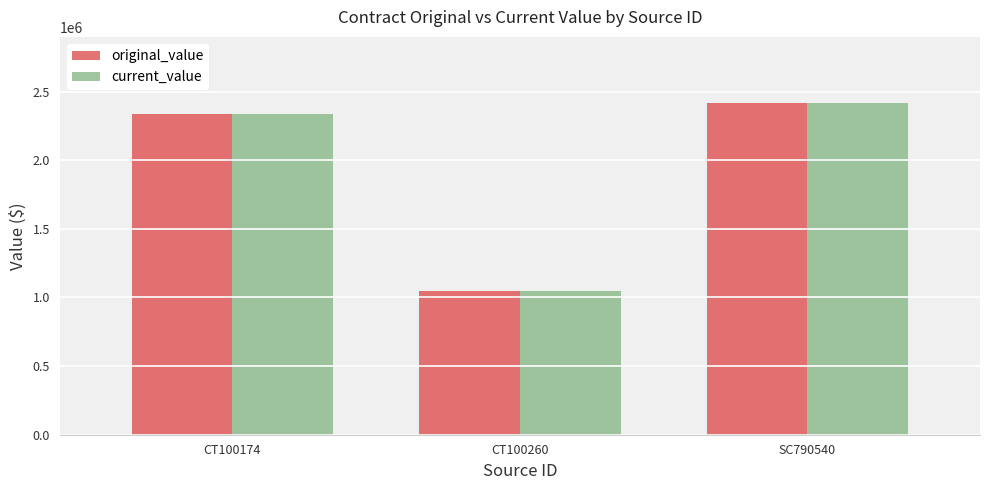

Which label corresponds to the largest value in the chart?

SC790540